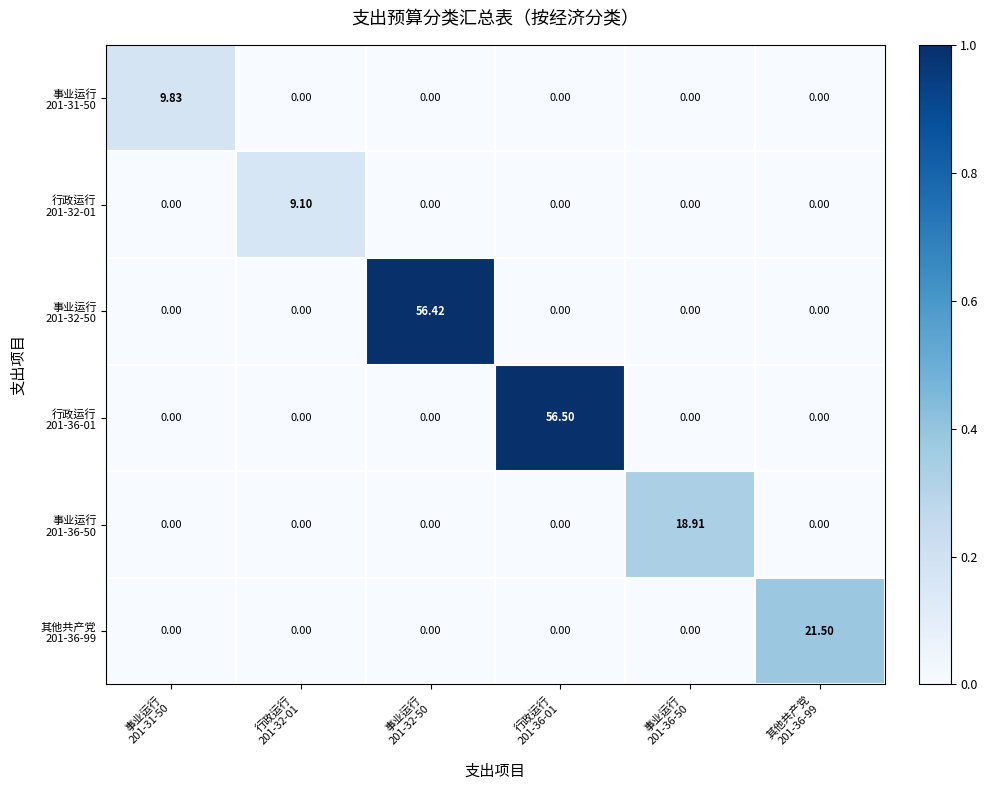

How many series are shown in this chart?

6